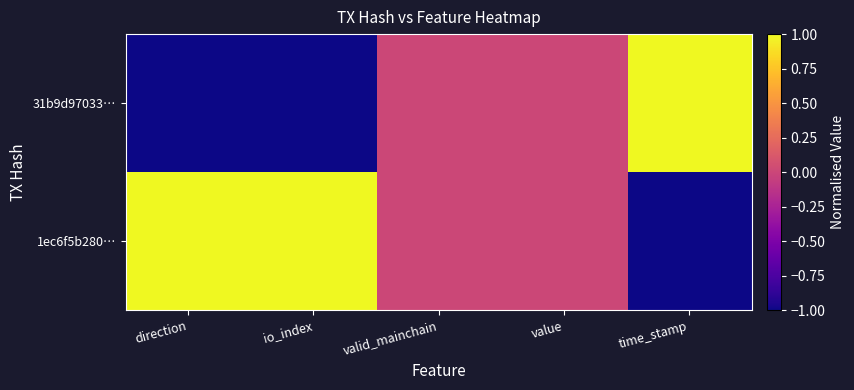

Rank the series by their average value, from lowest to highest.

31b9d97033…, 1ec6f5b280…